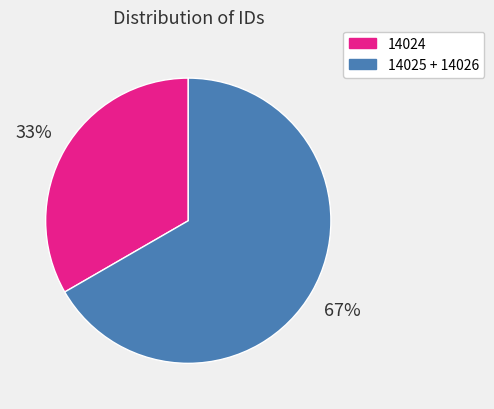

To the nearest percent, what is the average slice percentage?

50%